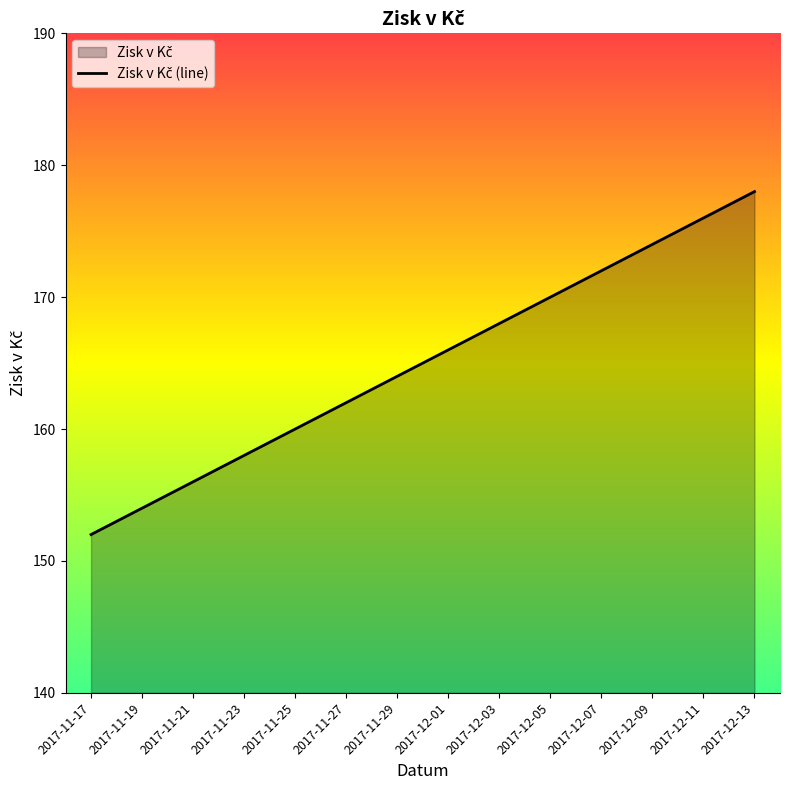

What is the change in value from 2017-11-29 to 2017-12-01?

+2